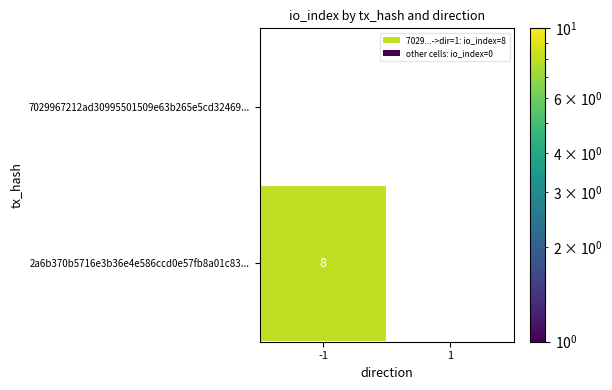

The value of 2a6b370b5716e3b36e4e586ccd0e57fb8a01c83... at -1 is 13. True or false?

False